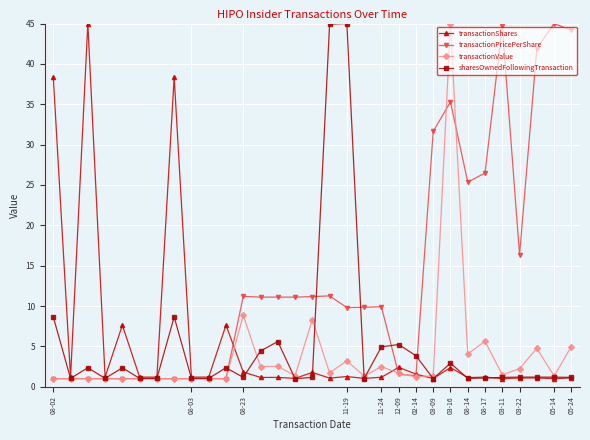

Which series has the largest total across all categories?

transactionPricePerShare